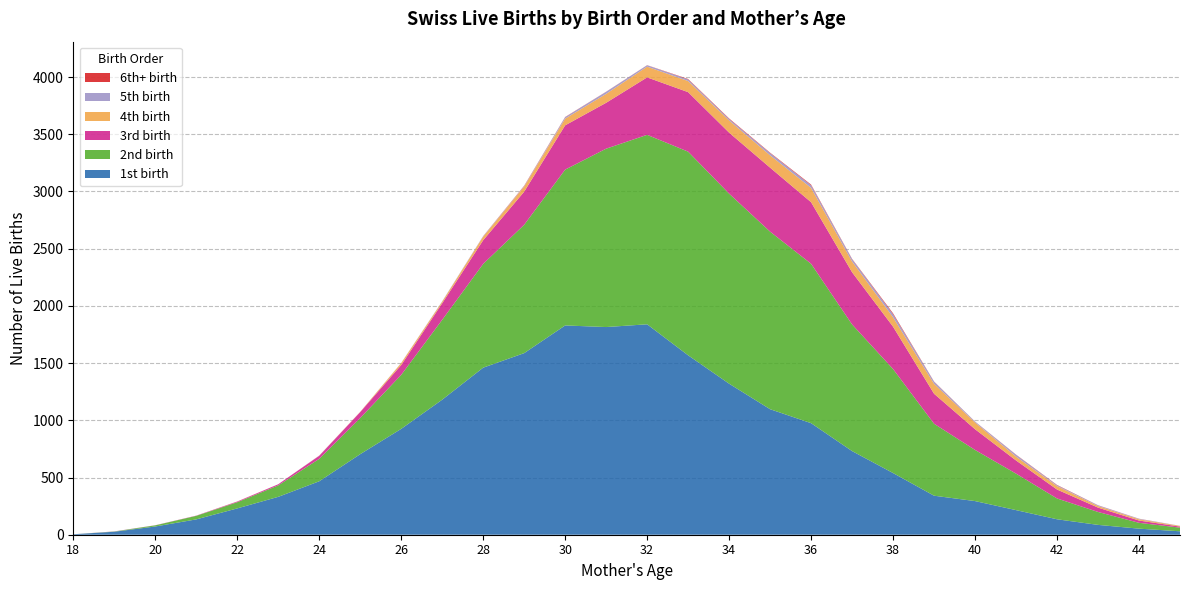

Reading left to right, transcribe all the data shown in this chart.

1st birth: 18=4	19=26	20=72	21=134	22=230	23=331	24=467	25=704	26=925	27=1180	28=1460	29=1587	30=1829	31=1815	32=1839	33=1568	34=1320	35=1097	36=975	37=731	38=539	39=341	40=294	41=215	42=135	43=86	44=53	45=30
2nd birth: 18=0	19=2	20=10	21=31	22=54	23=100	24=196	25=316	26=472	27=698	28=907	29=1122	30=1362	31=1559	32=1656	33=1780	34=1661	35=1552	36=1393	37=1107	38=909	39=629	40=447	41=319	42=182	43=113	44=51	45=32
3rd birth: 18=0	19=1	20=1	21=2	22=6	23=10	24=27	25=52	26=86	27=145	28=207	29=289	30=387	31=401	32=502	33=520	34=533	35=559	36=538	37=456	38=370	39=262	40=181	41=115	42=78	43=38	44=20	45=9
4th birth: 18=0	19=0	20=0	21=0	22=1	23=0	24=1	25=2	26=16	27=14	28=31	29=45	30=59	31=78	32=94	33=97	34=107	35=108	36=125	37=94	38=82	39=87	40=59	41=34	42=30	43=14	44=11	45=6
5th birth: 18=0	19=0	20=0	21=0	22=0	23=0	24=1	25=0	26=1	27=3	28=4	29=4	30=12	31=18	32=12	33=14	34=12	35=19	36=23	37=20	38=27	39=18	40=7	41=15	42=7	43=6	44=4	45=1
6th+ birth: 18=0	19=0	20=0	21=0	22=0	23=0	24=0	25=0	26=1	27=0	28=1	29=3	30=2	31=1	32=1	33=4	34=5	35=4	36=6	37=3	38=8	39=2	40=1	41=2	42=3	43=1	44=1	45=0